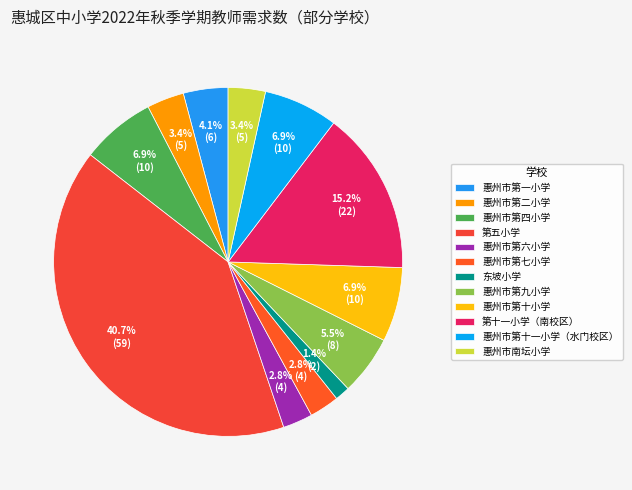

What is the smallest slice in the pie chart?

东坡小学